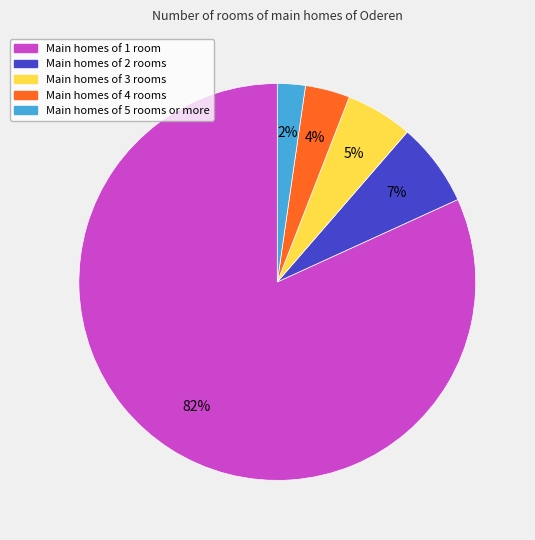

To the nearest percent, what is the difference between the largest and smallest slice percentages?

80%